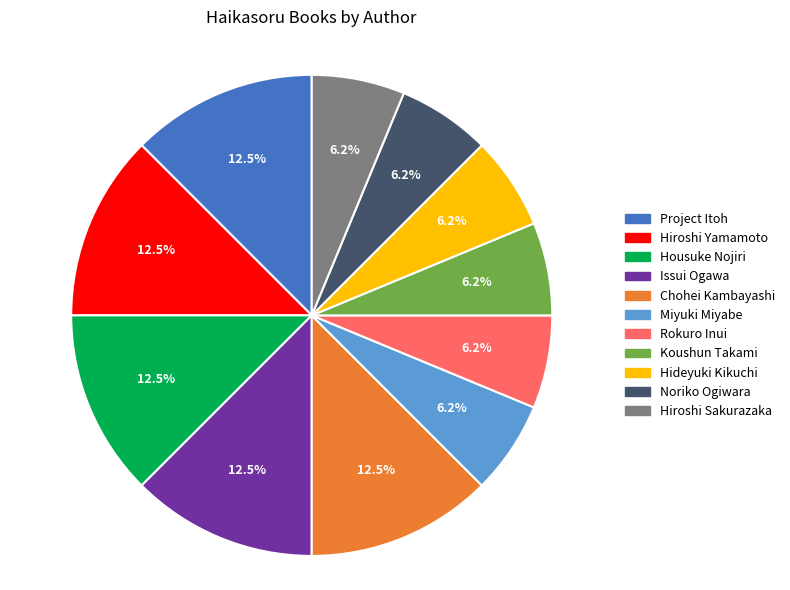

To the nearest percent, what is the difference between the largest and smallest slice percentages?

6%